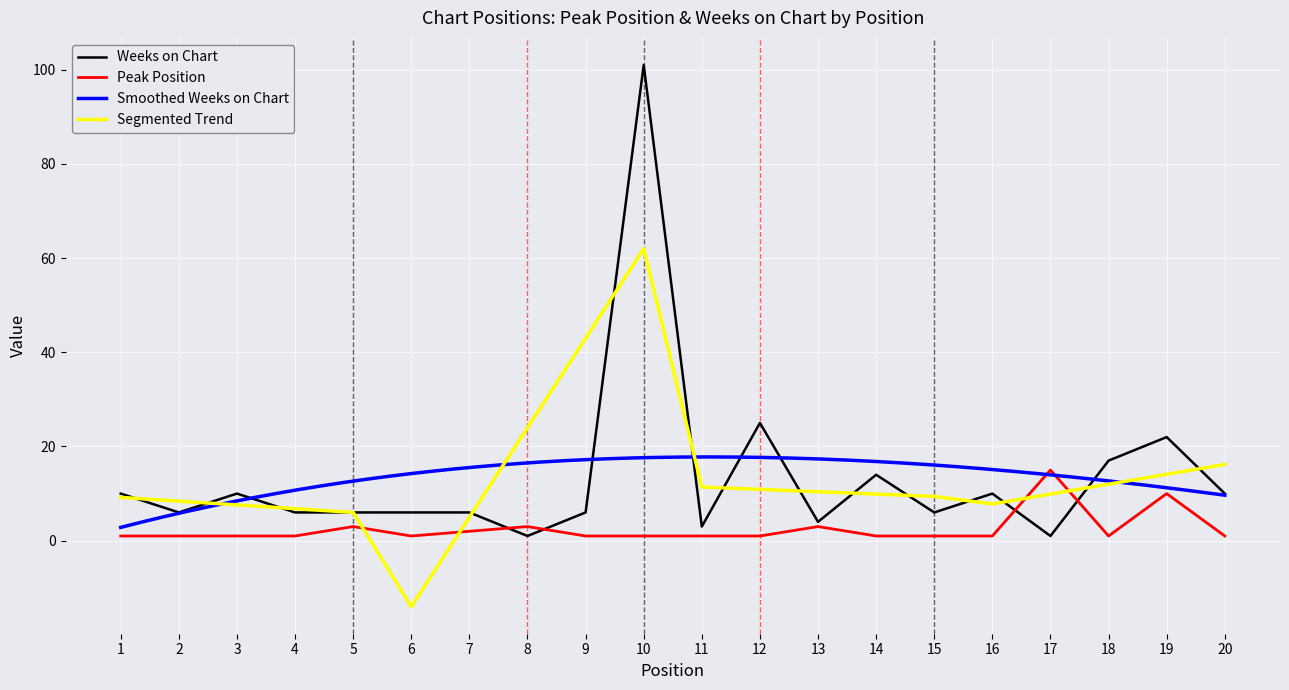

Is the value of Weeks on Chart at 12 greater than the value of Peak Position at 9?

Yes